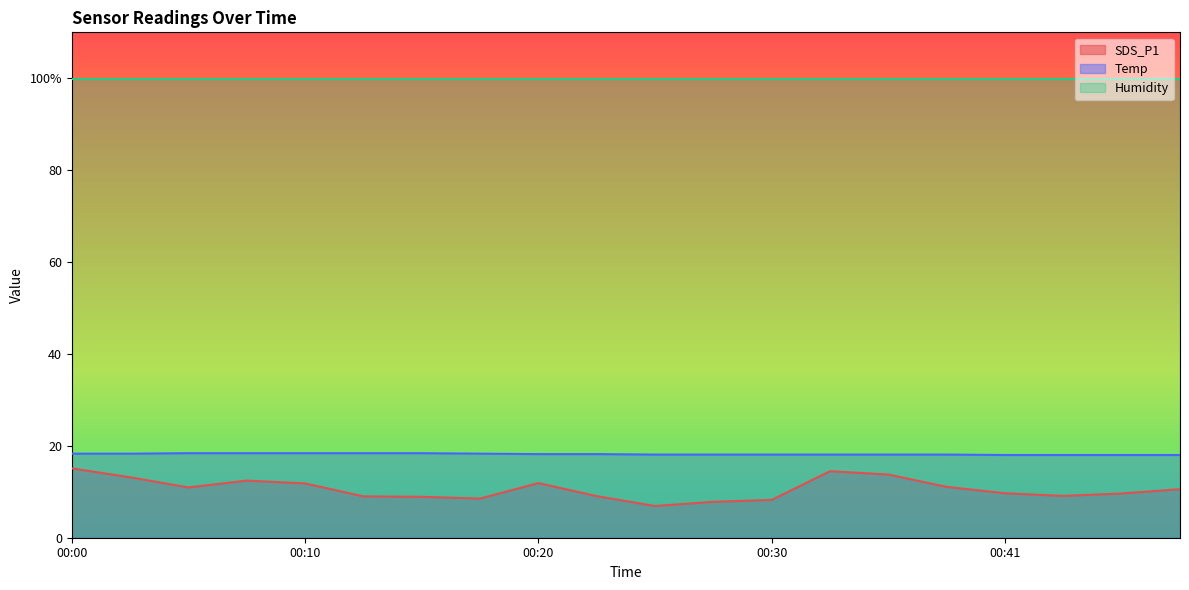

What is the value of the SDS_P1 point at the 14th from the left?

14.5